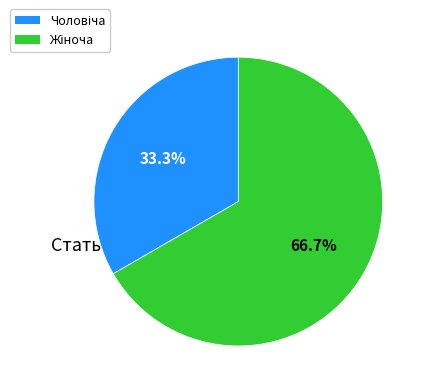

Is there any slice that represents more than half of the pie?

Yes